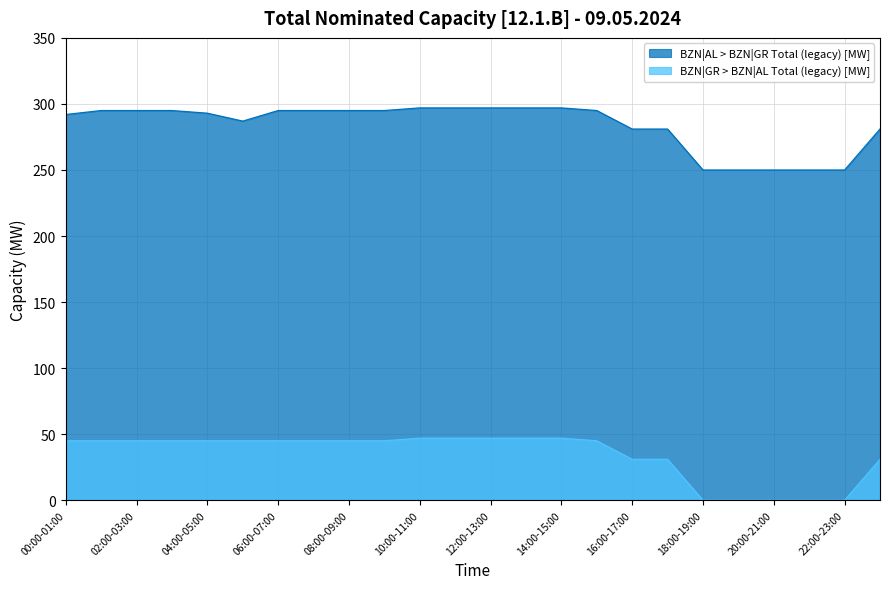

The value of BZN|GR > BZN|AL Total (legacy) [MW] at 10:00-11:00 is 47. True or false?

True